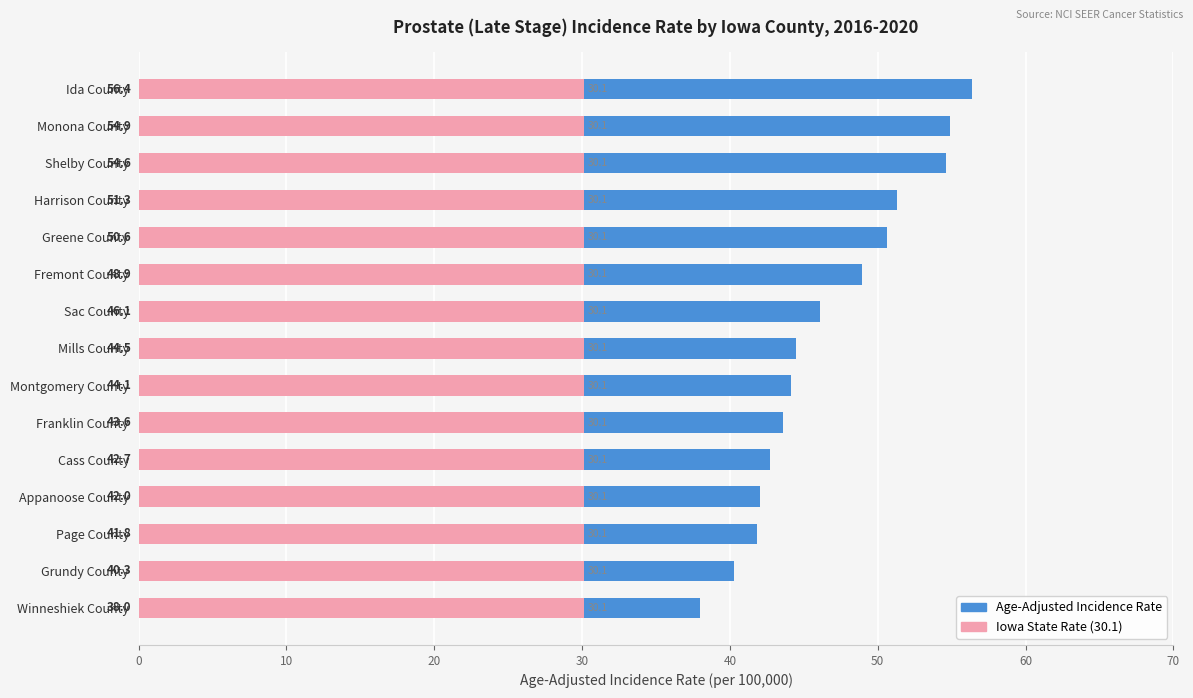

Which series has the largest range (max minus min)?

Age-Adjusted Incidence Rate